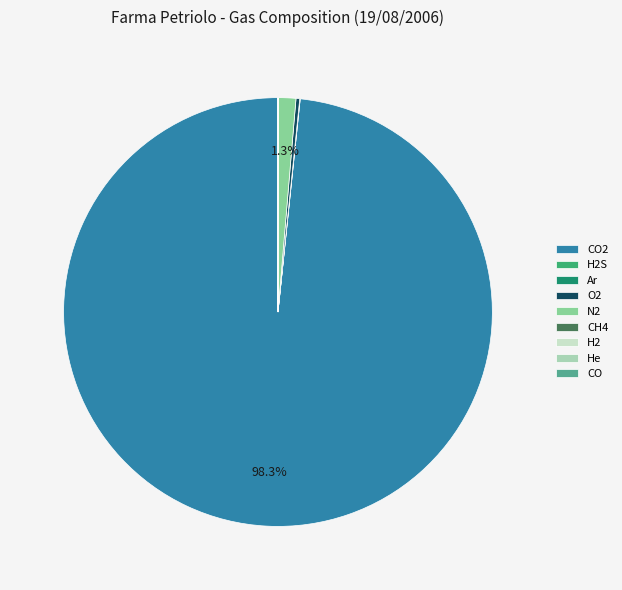

What portion of the pie excludes N2?

98.7%